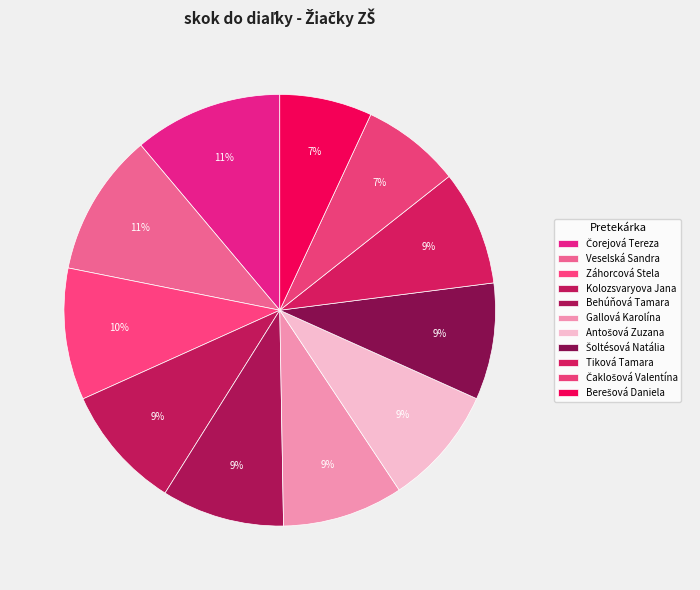

Is Čorejová Tereza the majority of the pie?

No